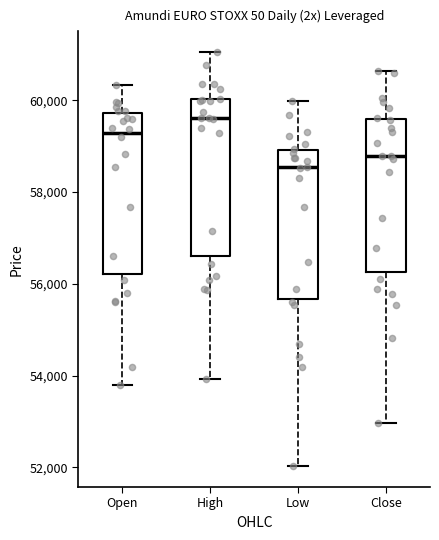

Reading left to right, read every box against the y-axis: the position of its median line, the range the box covers, and the ends of its whiskers. The values are not printed on the chart, so give them approximately, as read against the axis.

Open: median 59200, box 56200 to 59800, whiskers 53800 to 60400
High: median 59600, box 56600 to 60000, whiskers 54000 to 61000
Low: median 58600, box 55600 to 59000, whiskers 52000 to 60000
Close: median 58800, box 56200 to 59600, whiskers 53000 to 60600